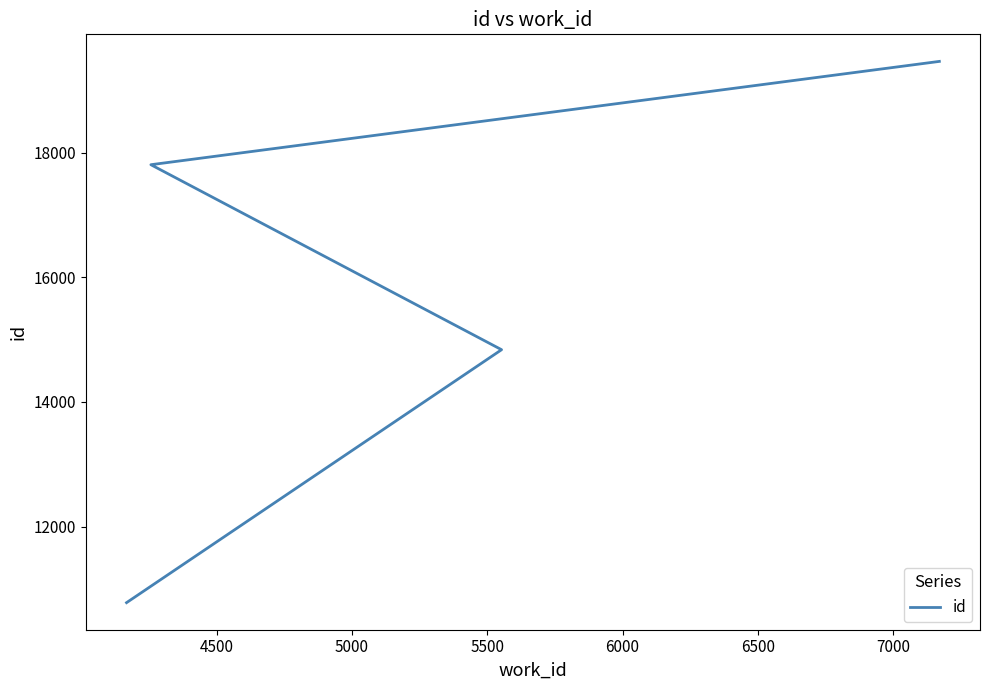

Reading left to right, transcribe all the data shown in this chart.

10781	14838	17805	19462